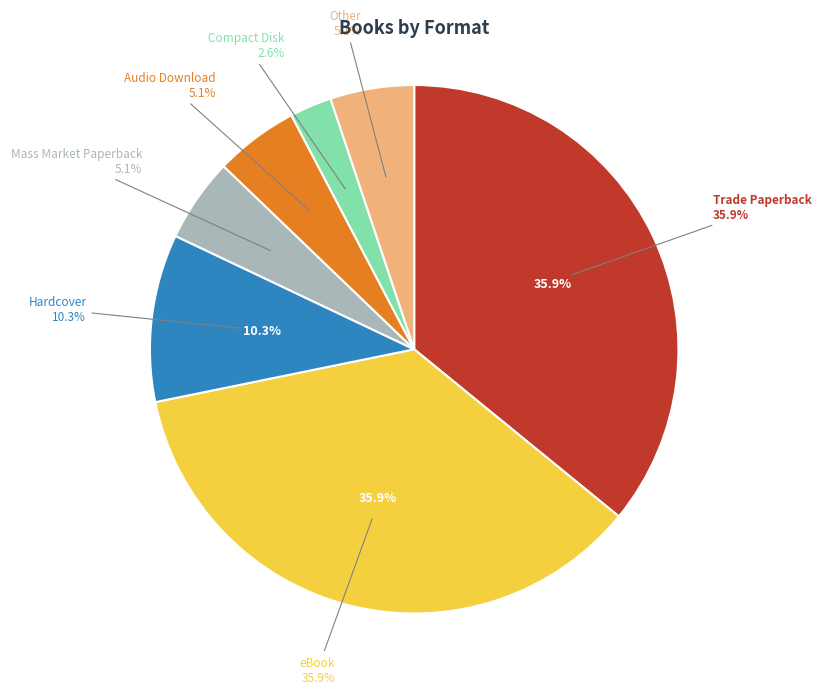

Which slice is the largest?

Trade Paperback